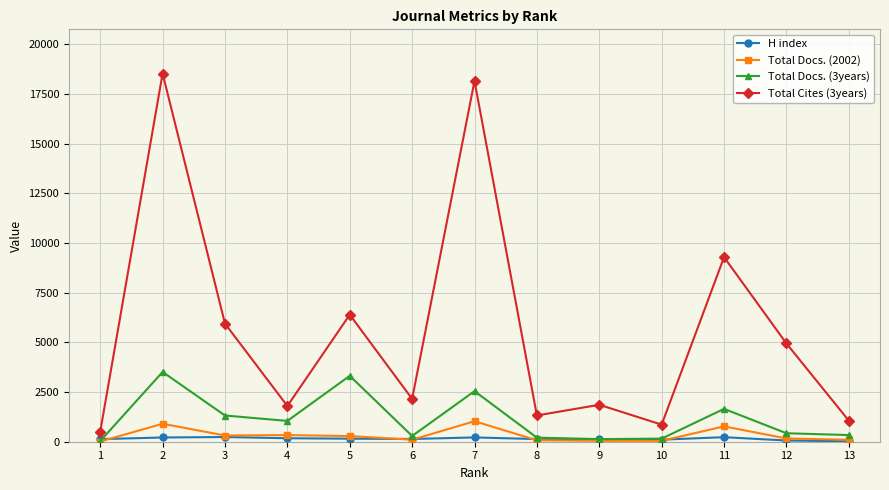

Does the chart have visible grid lines?

Yes